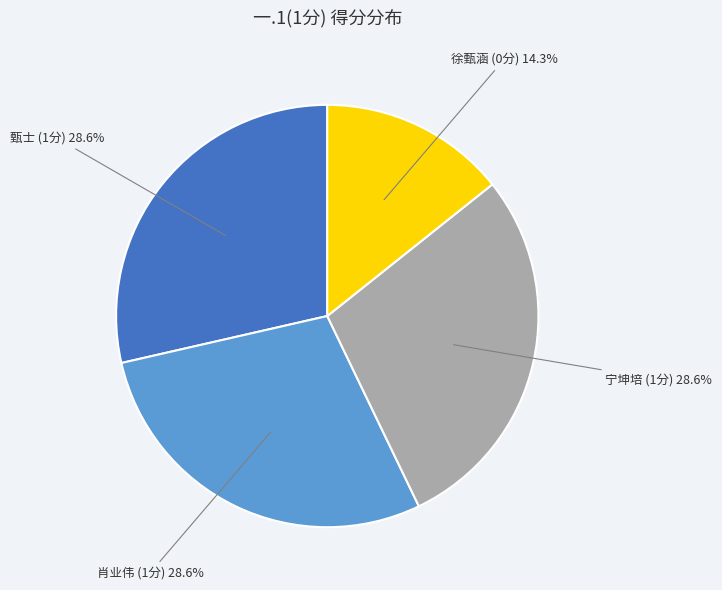

Does any single category account for the majority?

No